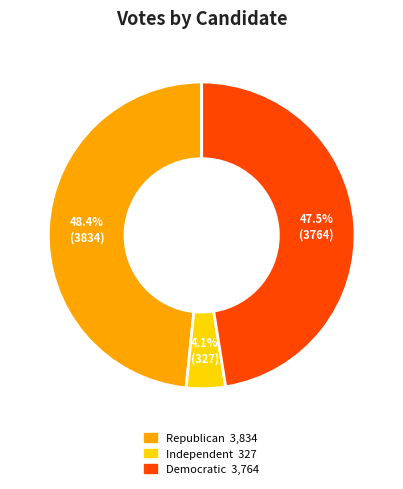

Does any single category account for the majority?

No